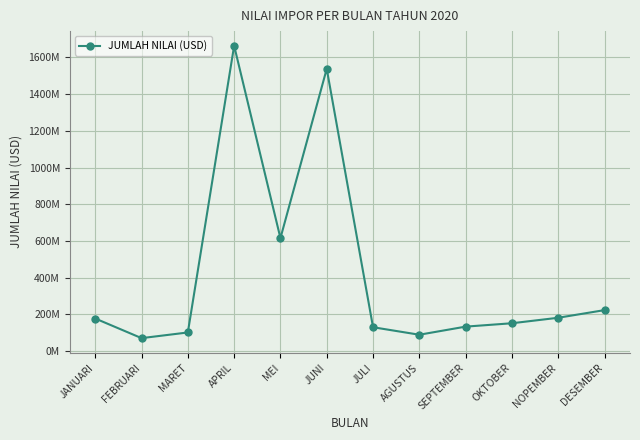

Which label corresponds to the smallest value in the chart?

FEBRUARI